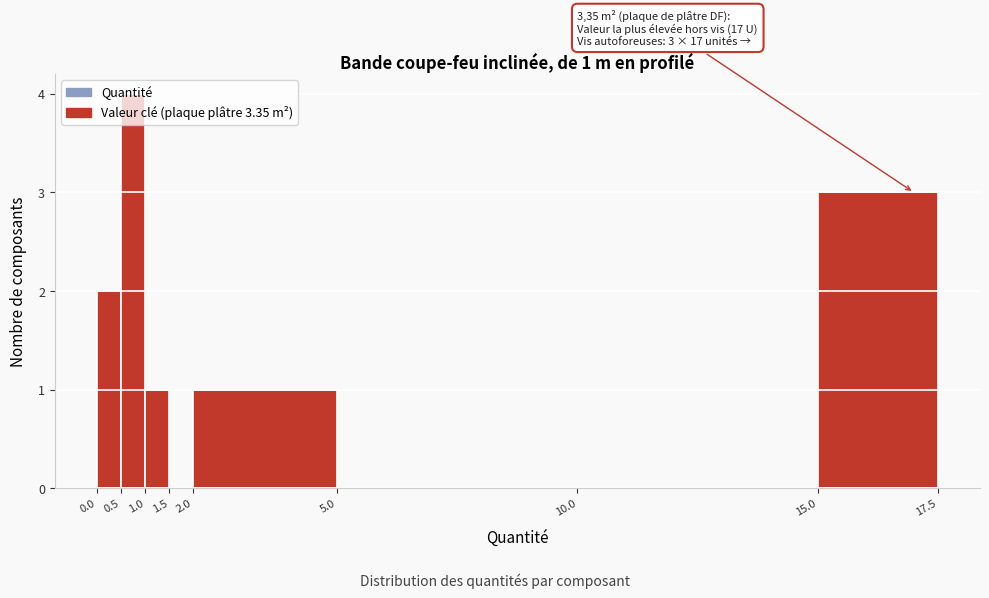

Which range on the x-axis has the tallest bar?

0.5 to 1.0